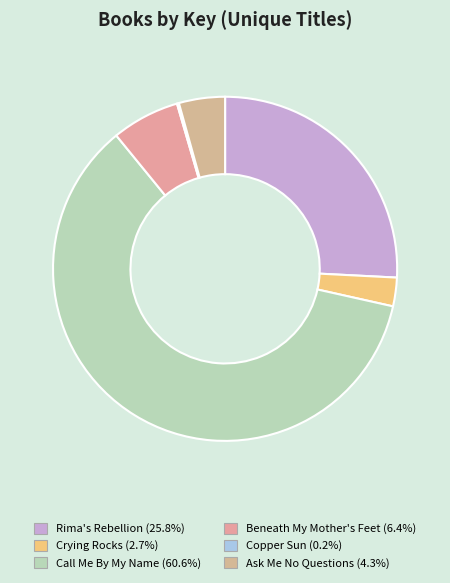

Rank the categories by value from lowest to highest.

Copper Sun, Crying Rocks, Ask Me No Questions, Beneath My Mother's Feet, Rima's Rebellion, Call Me By My Name